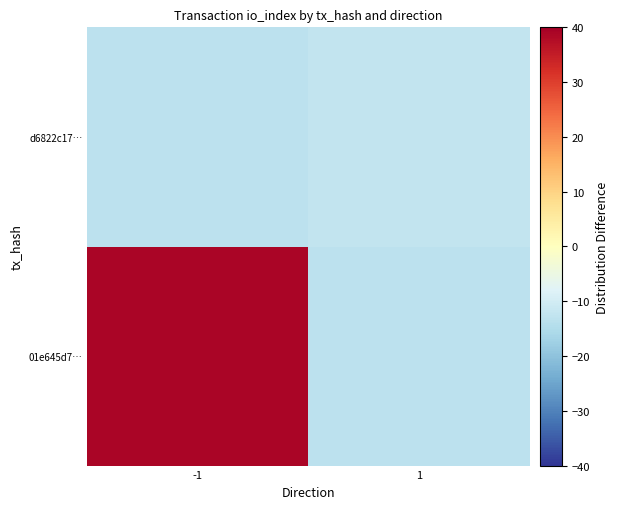

At which category does the chart reach its minimum across all series?

1